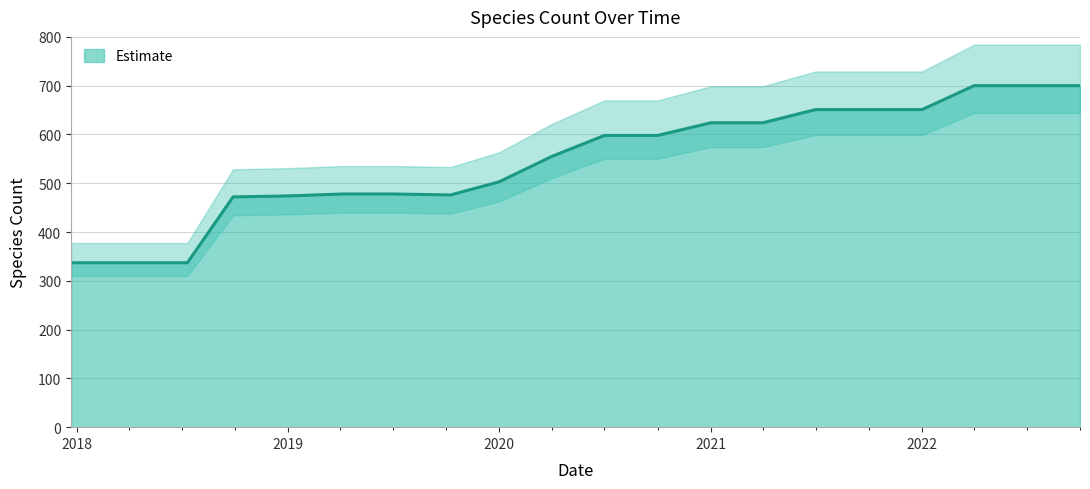

True or false: the data shows 476 at 2019-10-09.

True